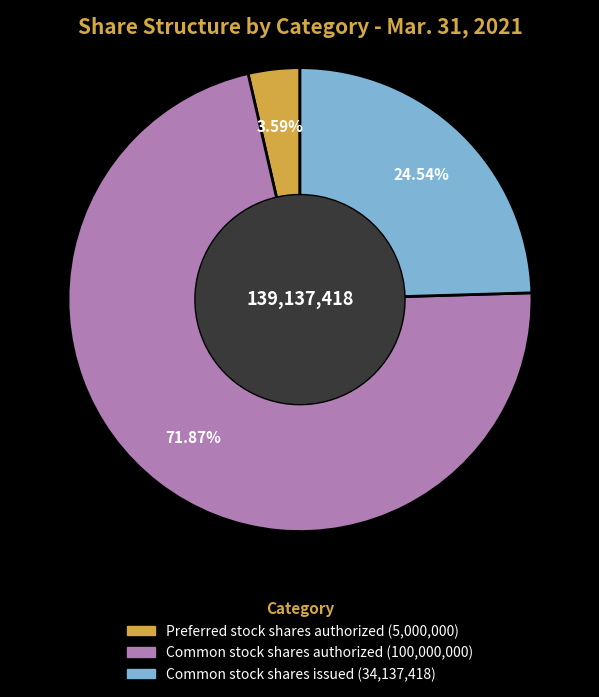

What is the ratio of the value at Common stock shares authorized to the value at Common stock shares issued?

2.9